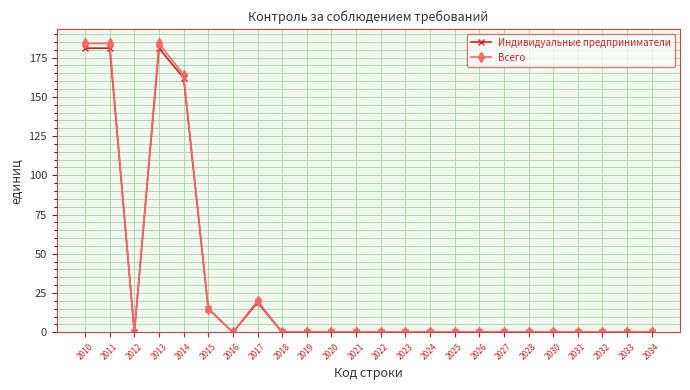

Reading right to left, list all the values displayed in this chart.

Индивидуальные предприниматели: 2034=0	2033=0	2032=0	2031=0	2030=0	2028=0	2027=0	2026=0	2025=0	2024=0	2023=0	2022=0	2021=0	2020=0	2019=0	2018=0	2017=19	2016=0	2015=15	2014=162	2013=181	2012=0	2011=181	2010=181
Всего: 2034=0	2033=0	2032=0	2031=0	2030=0	2028=0	2027=0	2026=0	2025=0	2024=0	2023=0	2022=0	2021=0	2020=0	2019=0	2018=0	2017=20	2016=0	2015=15	2014=164	2013=184	2012=0	2011=184	2010=184